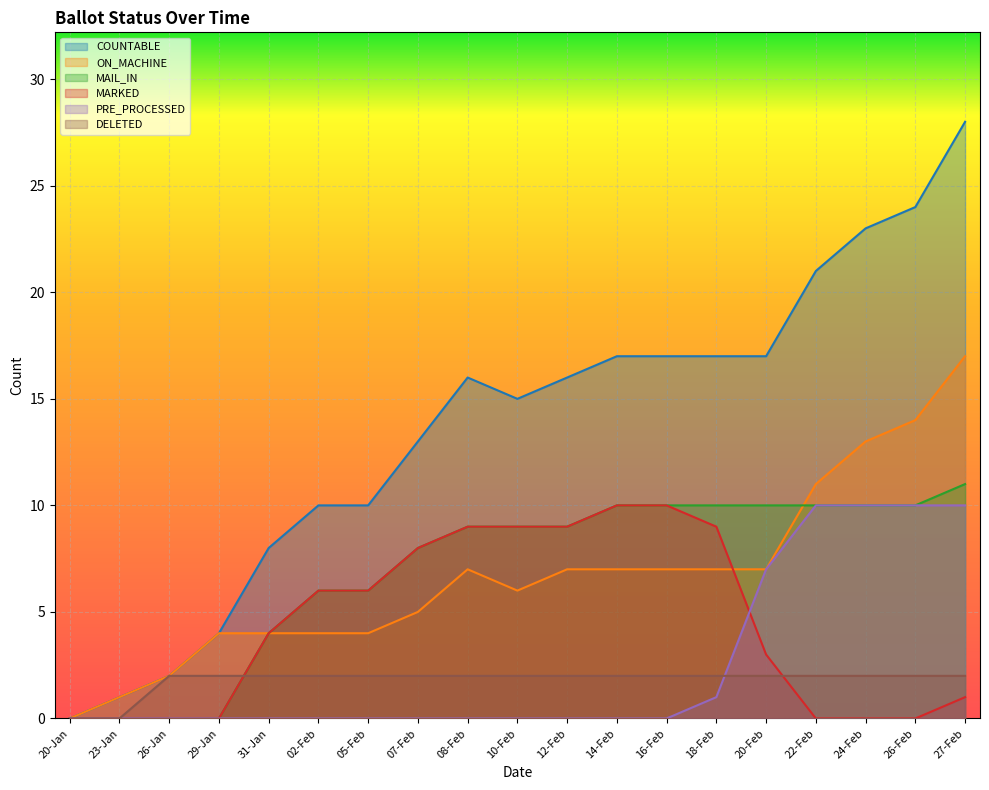

At which label does COUNTABLE reach its minimum?

20-Jan